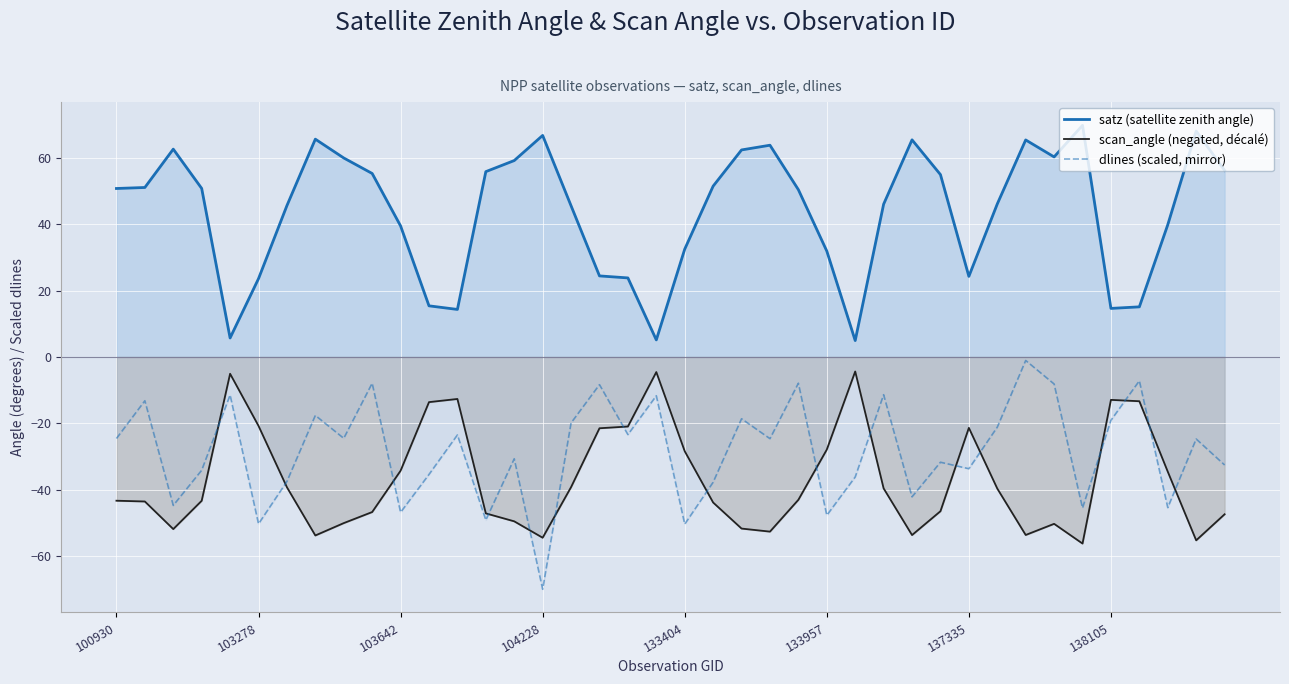

What is the value of the dlines (scaled, mirror) point at the 1st from the left?

-24.6